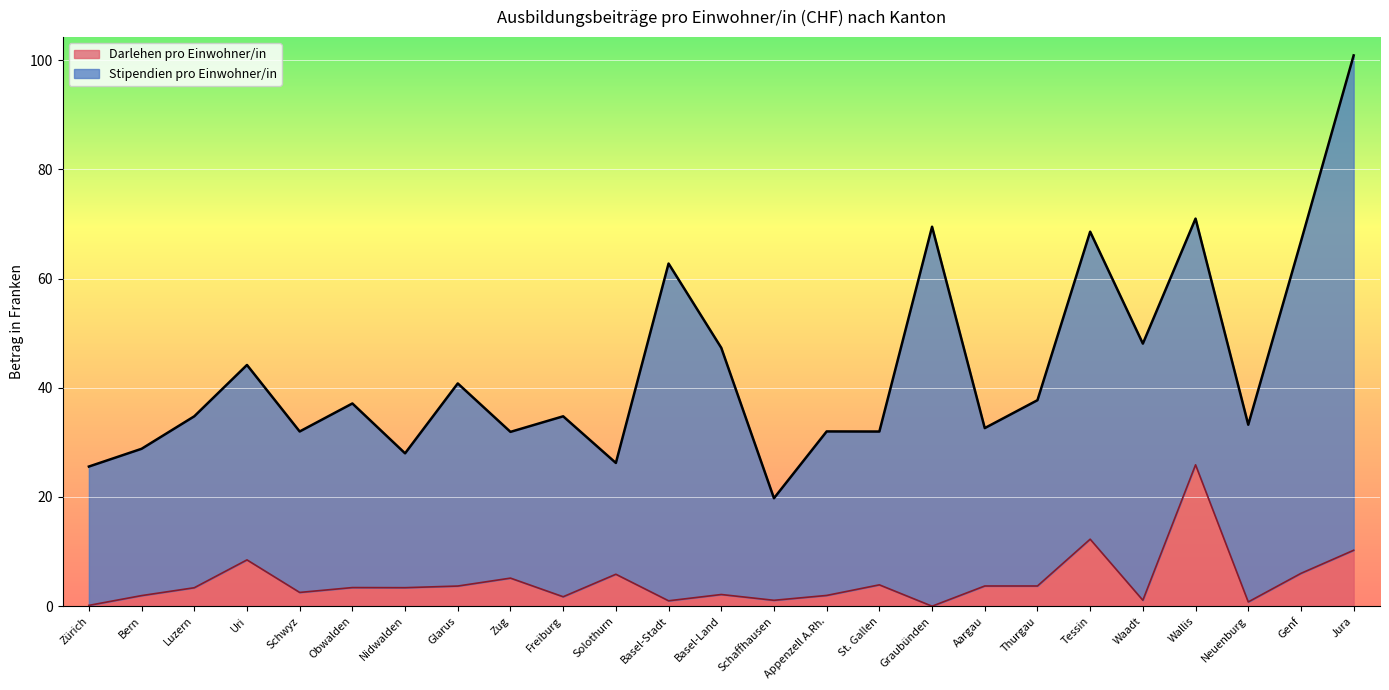

Which label corresponds to the smallest value in the chart?

Graubünden